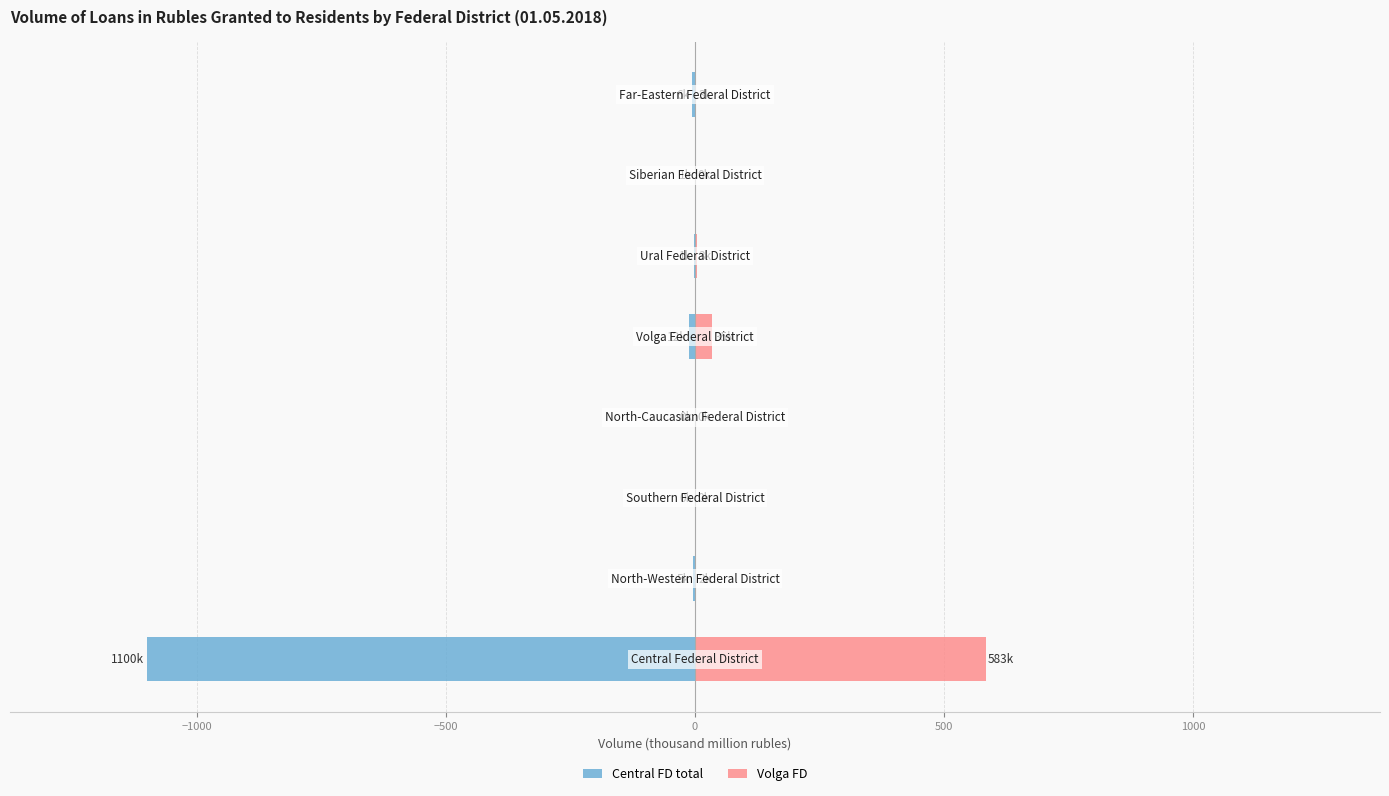

How many data points in Volga FD are above 2?

4